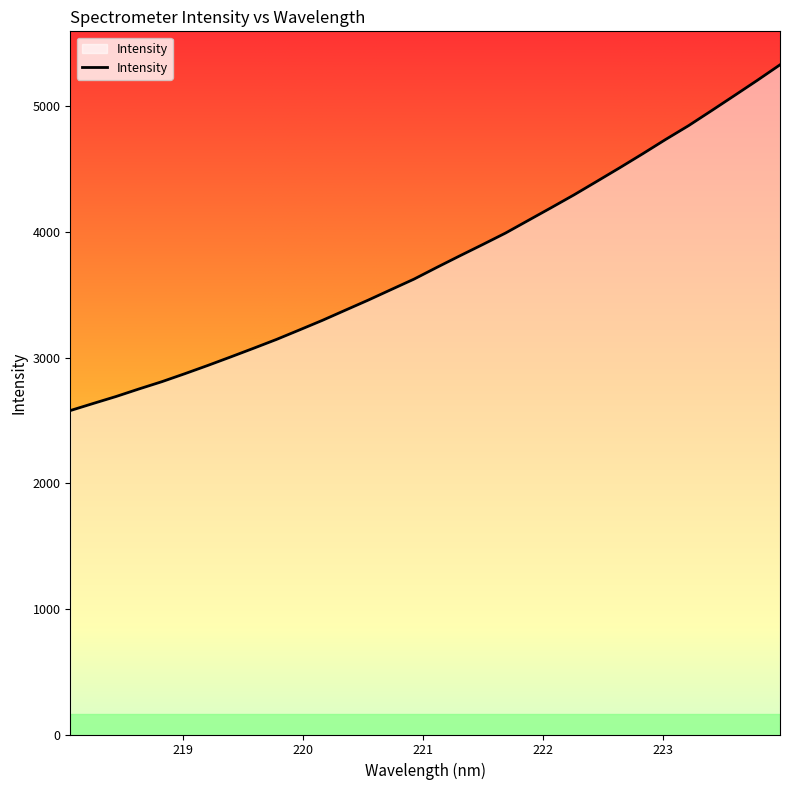

What is the maximum value shown in the chart?

5331.6